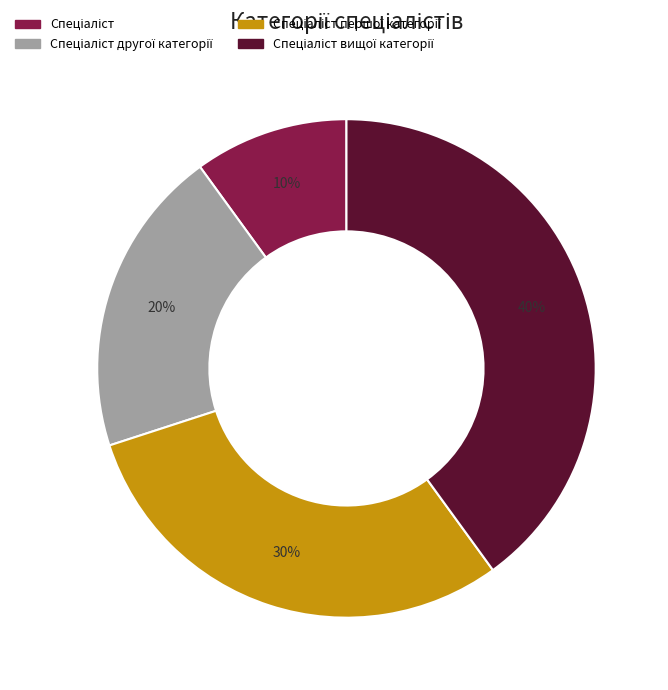

Count the number of slices in the pie.

4